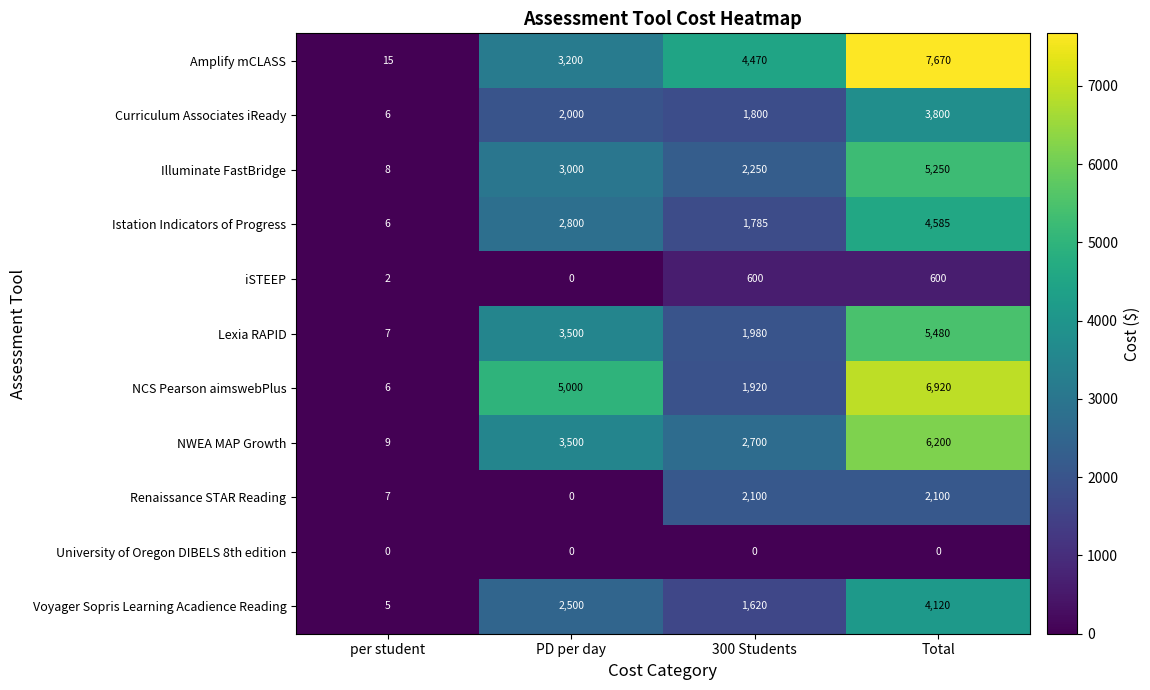

What is the lowest value of the Amplify mCLASS series?

15